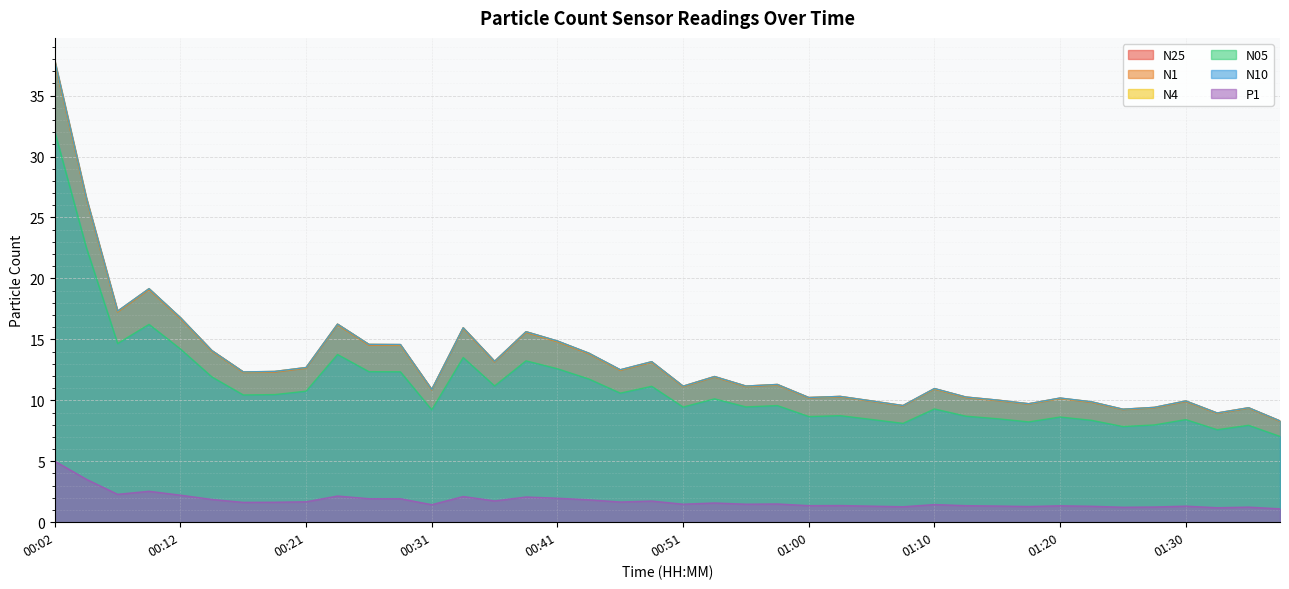

Which label corresponds to the smallest value in the chart?

01:37